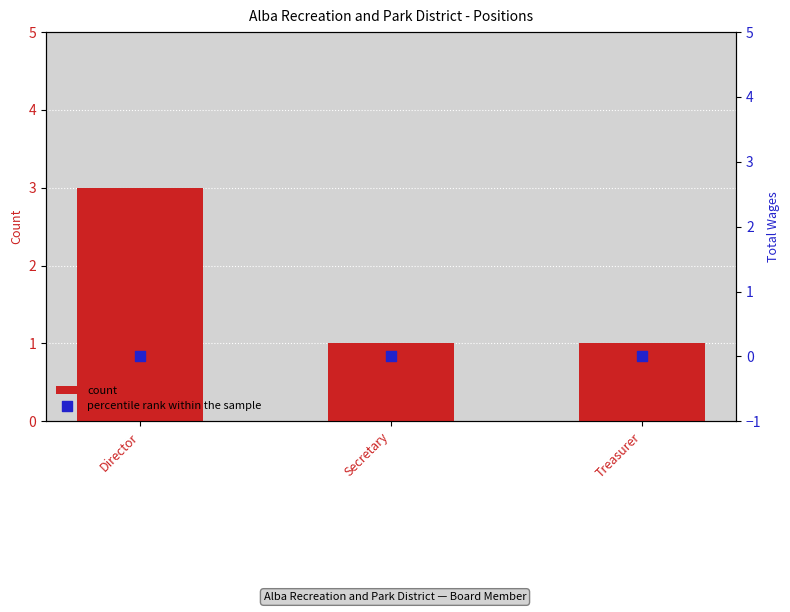

Which series reaches the minimum Y coordinate?

percentile rank within the sample